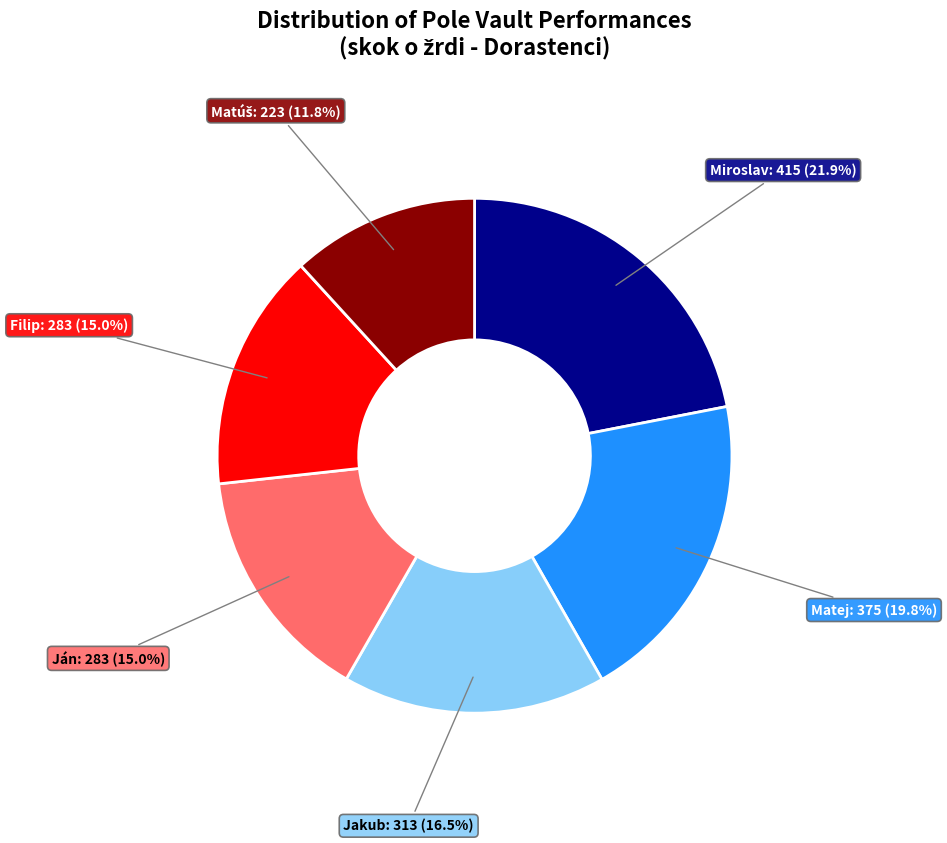

Does any single category account for the majority?

No